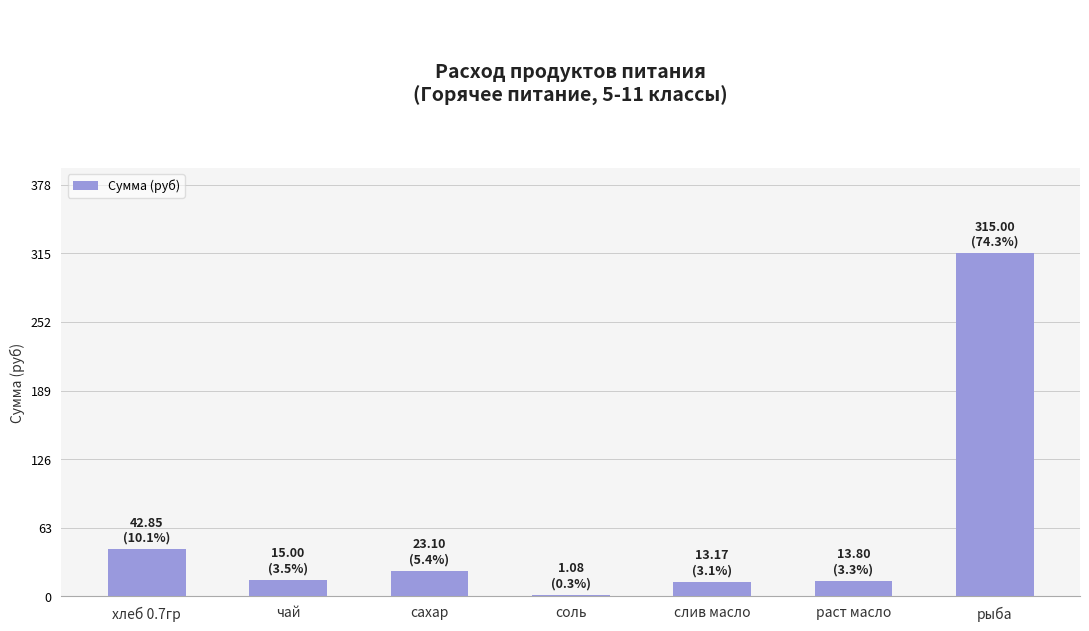

What is the change in value from соль to рыба?

+313.9